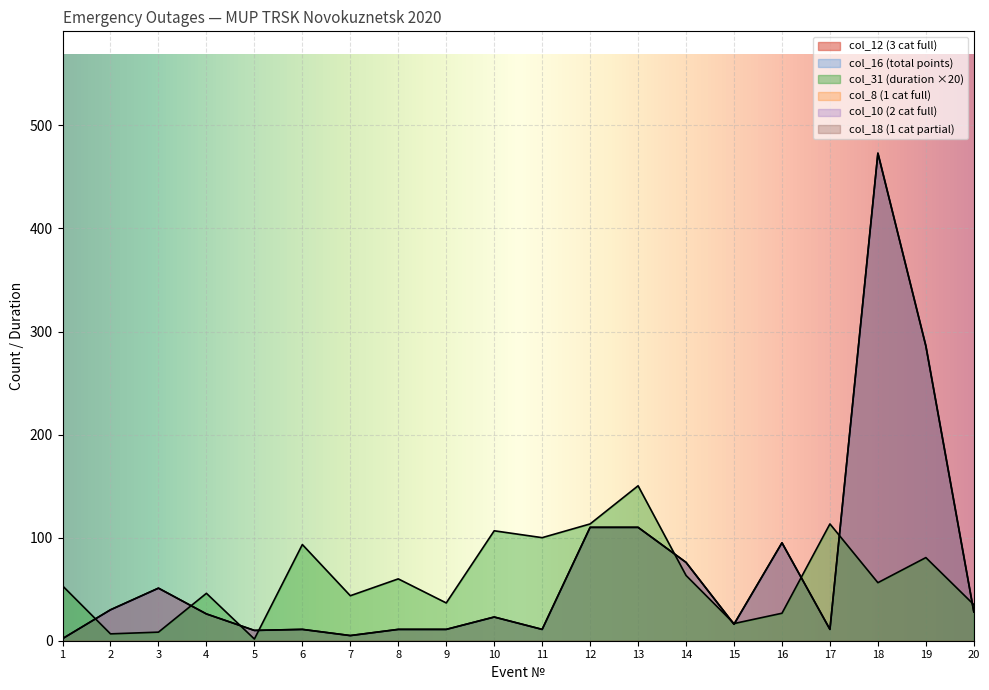

What is the highest value of the col_12 (3 cat full) series?

473.0